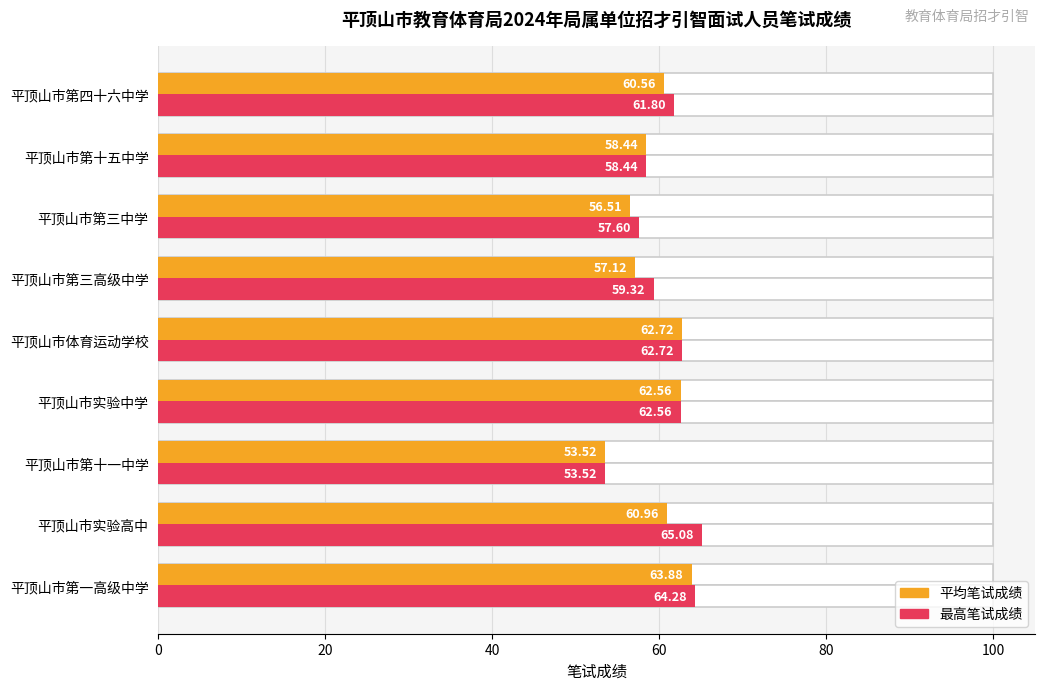

Rank the series by their average value, from lowest to highest.

平均笔试成绩, 最高笔试成绩